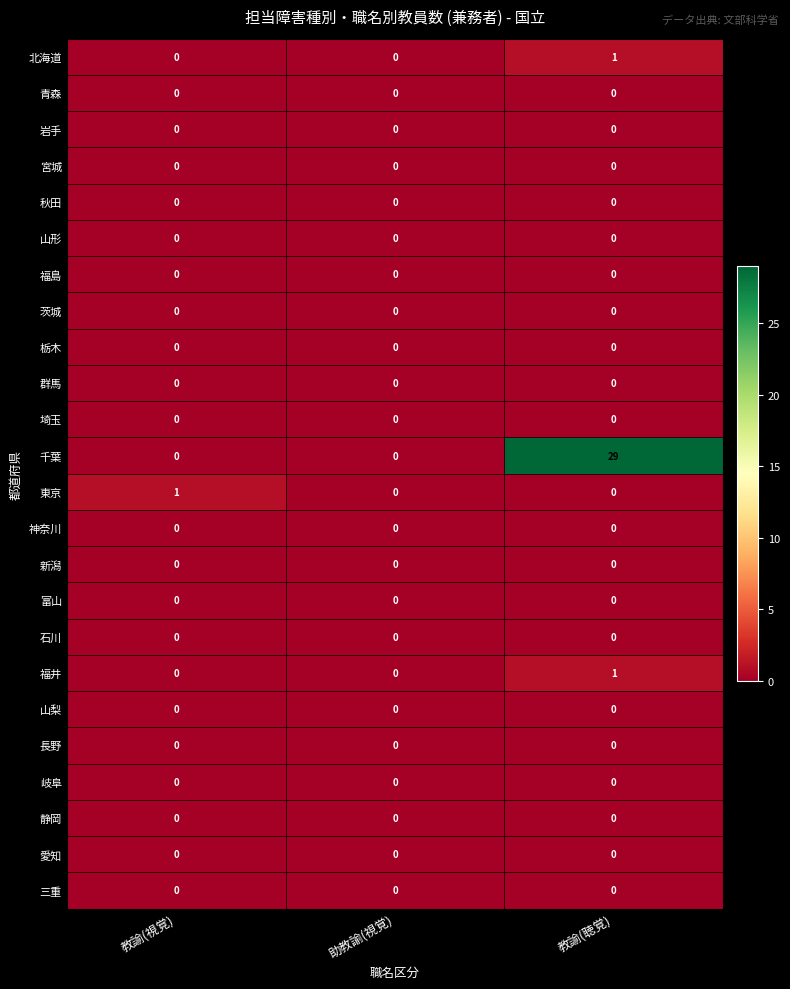

At which category is the sum across all series the highest?

教諭(聴覚)